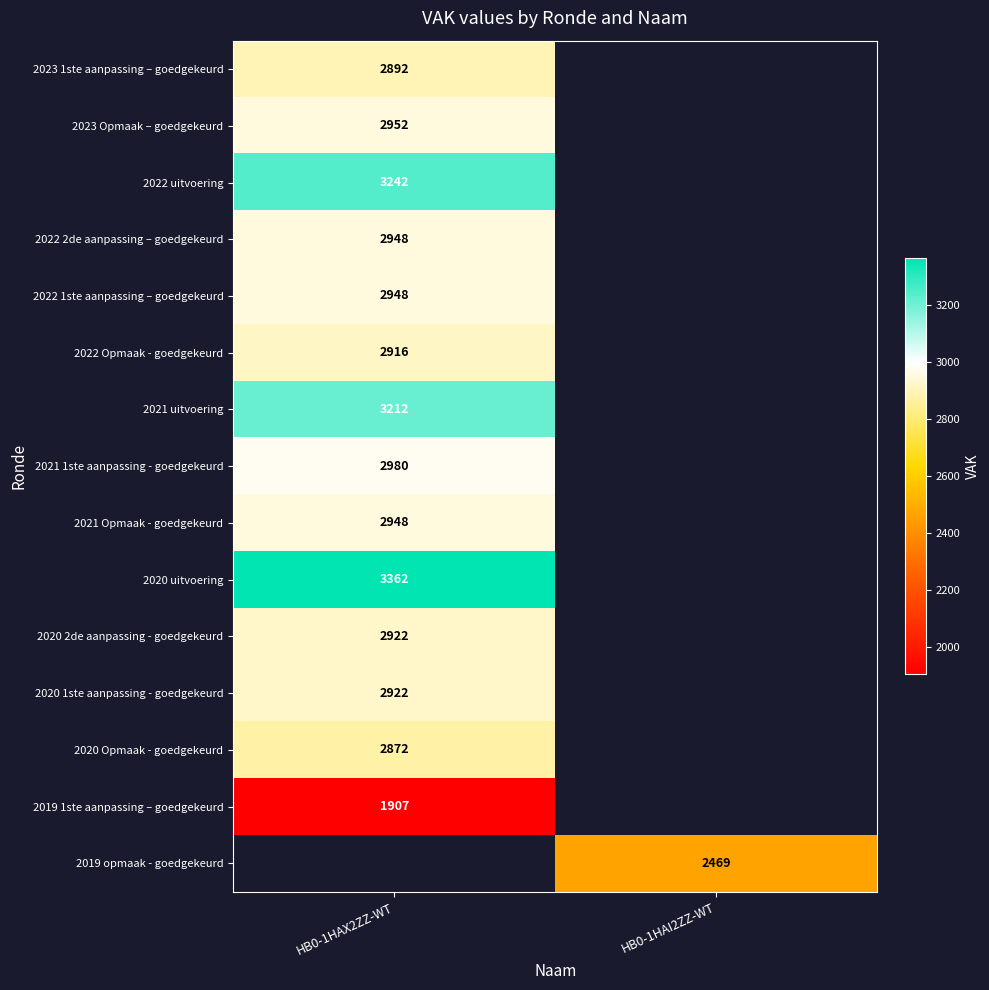

True or false: 2021 Opmaak - goedgekeurd has a value of 3854 at HB0-1HAX2ZZ-WT.

False